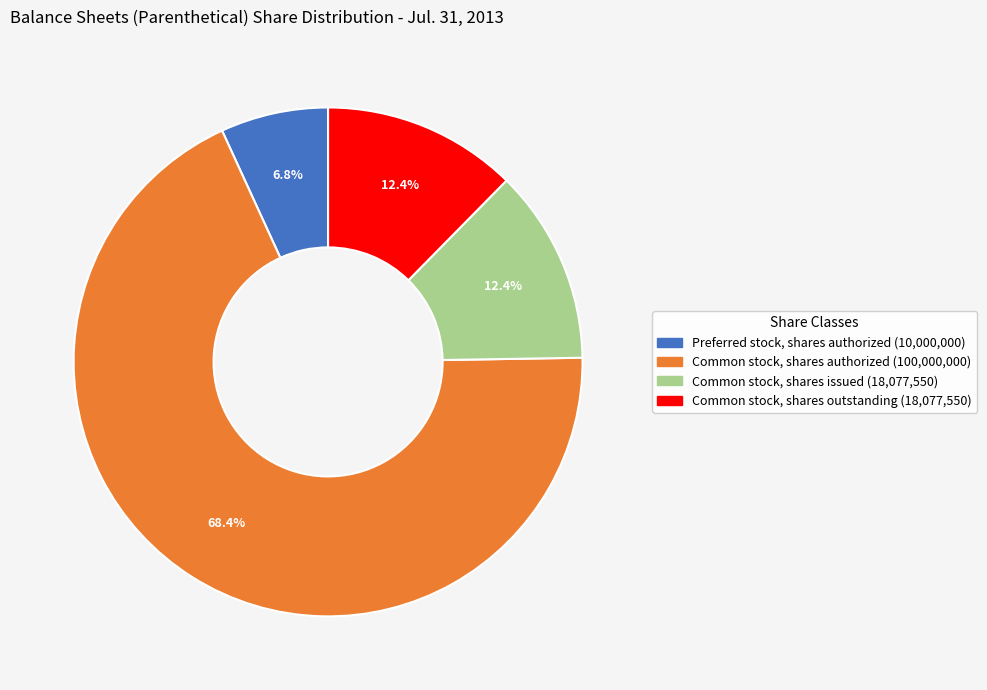

Does Common stock, shares authorized account for over 50% of the chart?

Yes